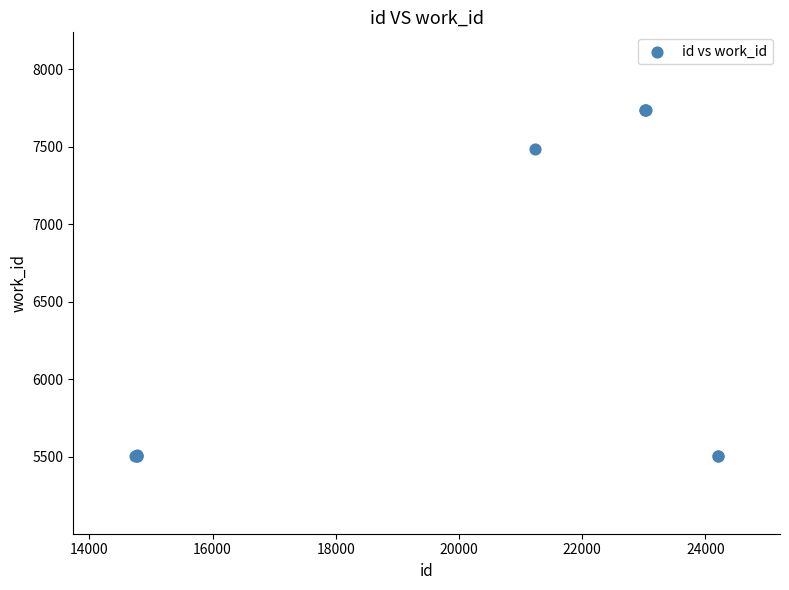

What Y value in the scatter plot is closest to 6622?

7487